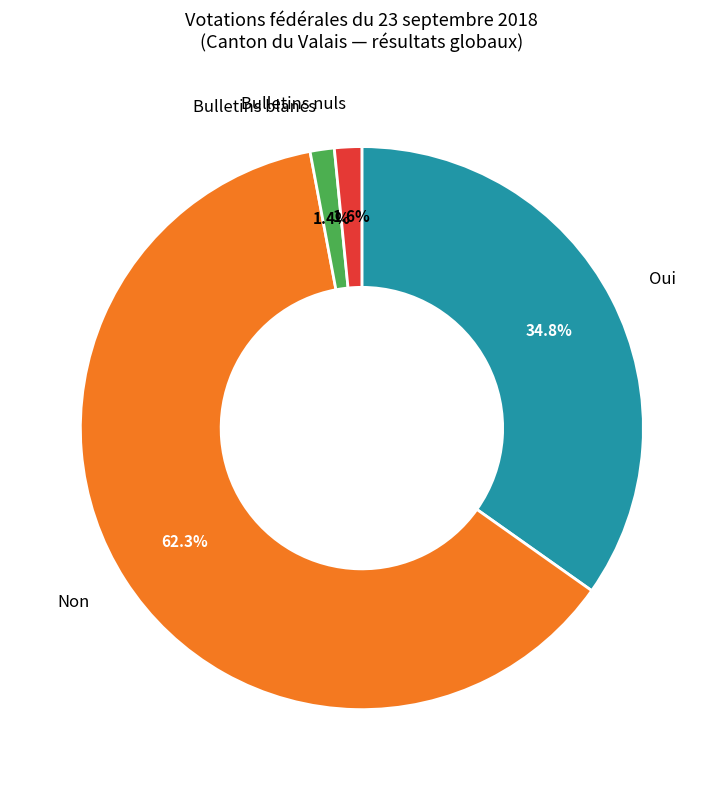

Between Oui and Bulletins nuls, which is larger?

Oui